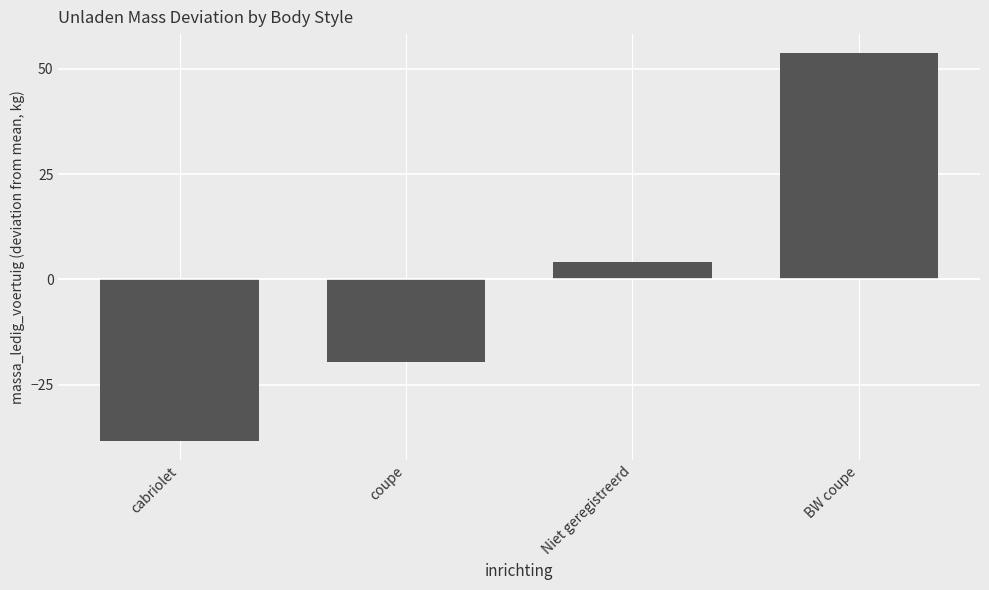

At which label does the data first exceed 4?

Niet geregistreerd